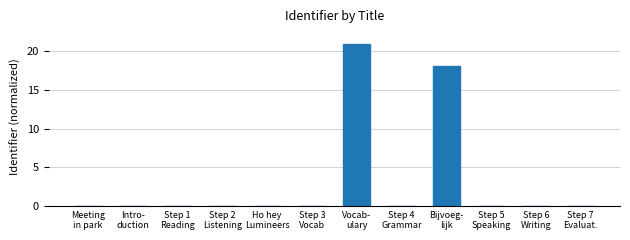

What is the greatest value displayed?

21.0